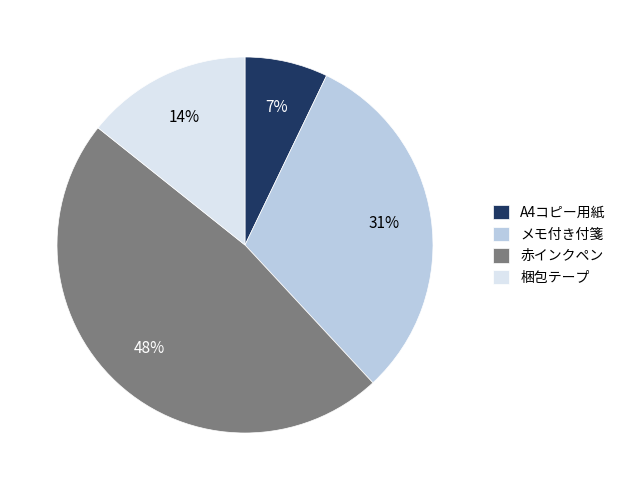

What is the largest slice in the pie chart?

赤インクペン